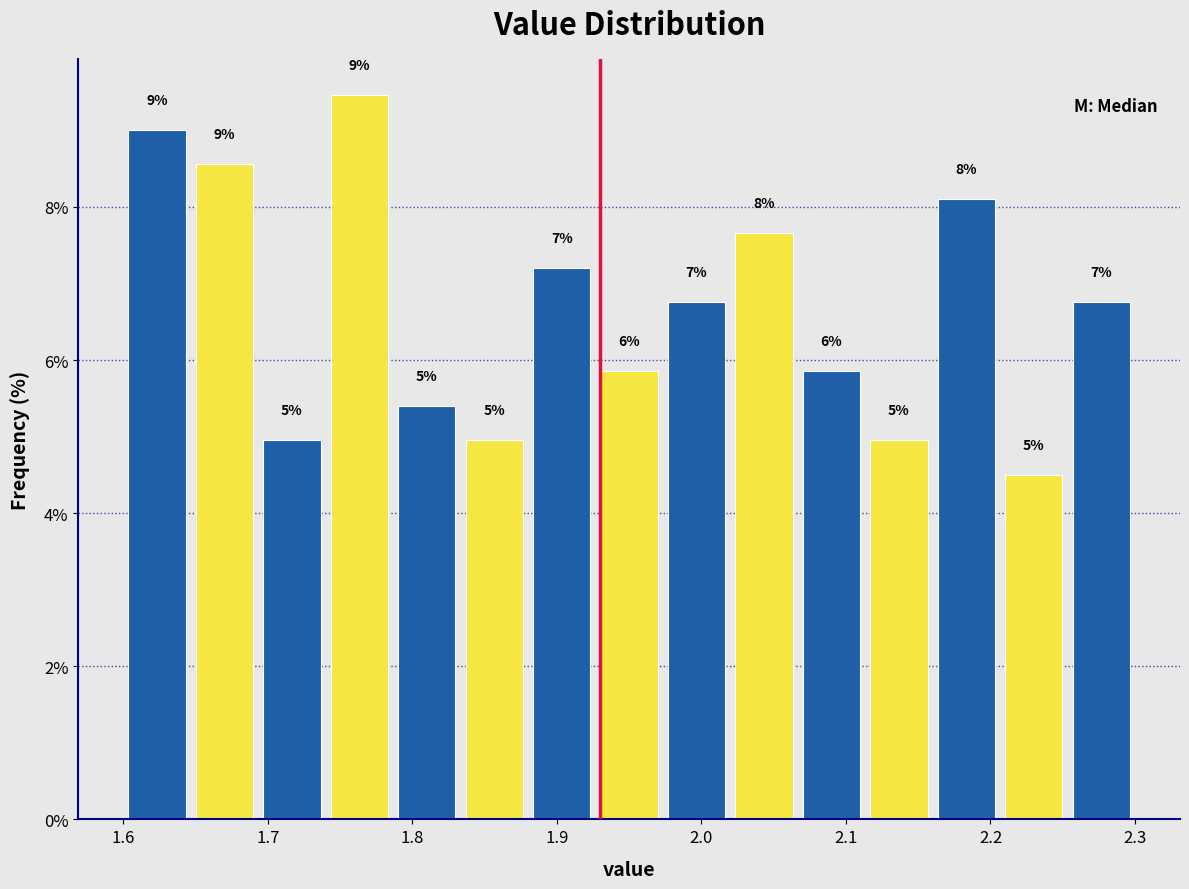

Over which range of the x-axis is the bar tallest?

1.74 to 1.79